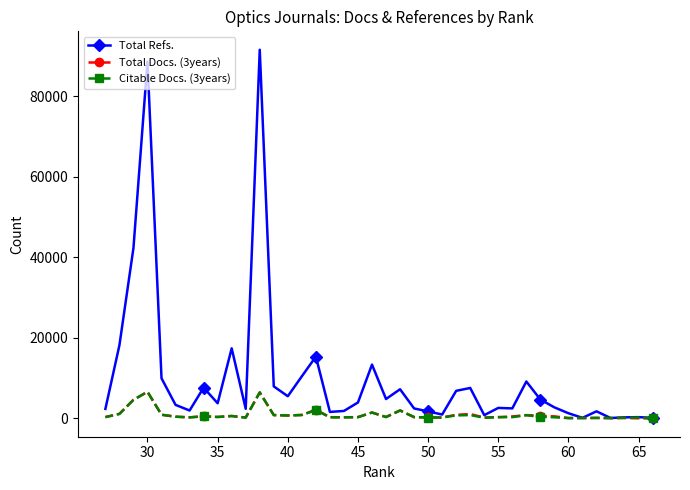

Which series has the widest spread of values?

Total Refs.